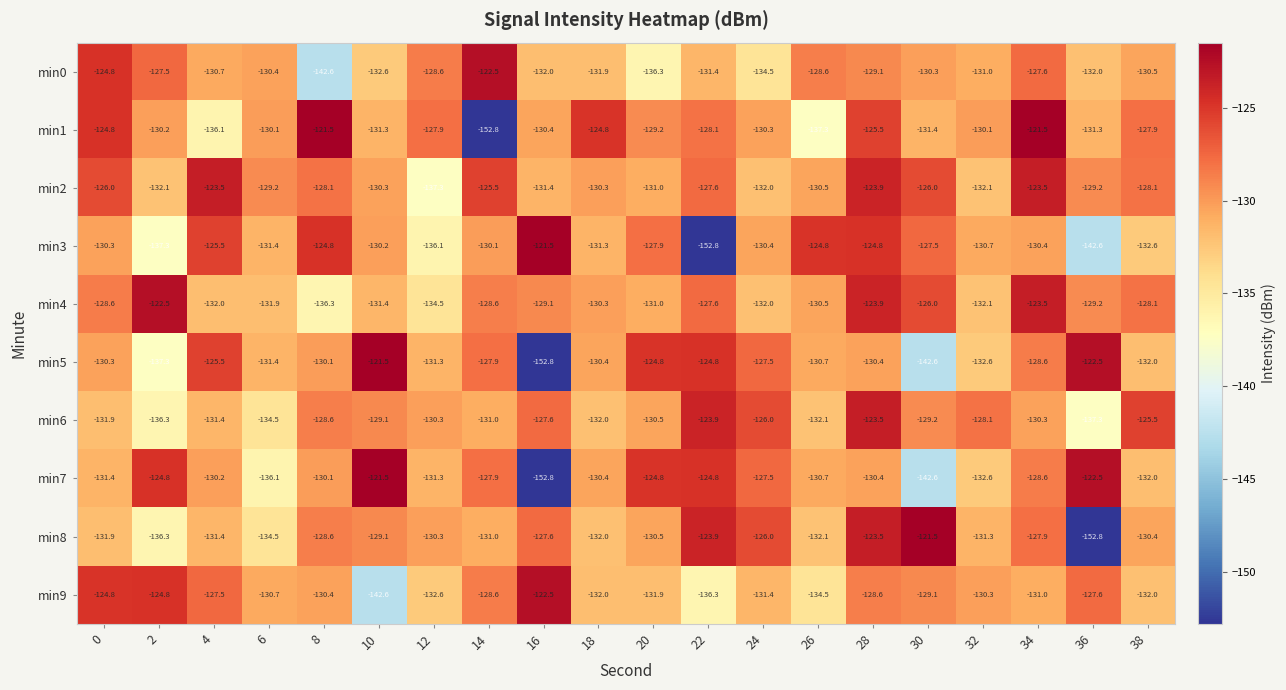

At which category is the sum across all series the highest?

28